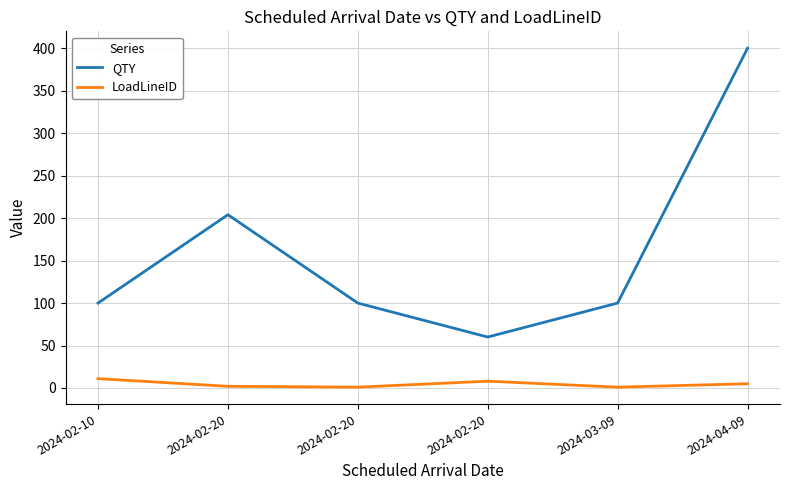

How many lines are shown in the chart?

2